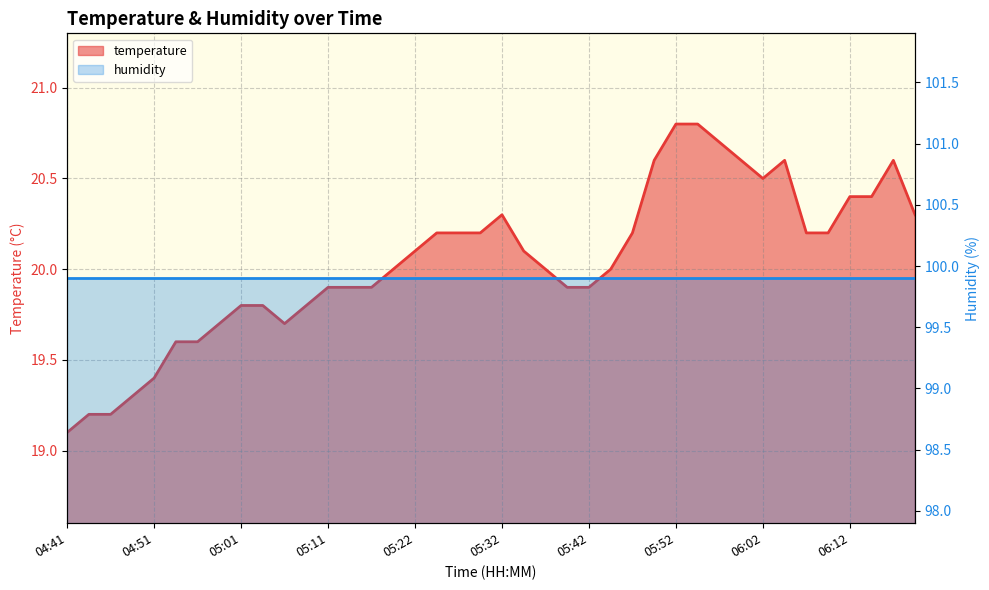

Reading left to right, what are all the values shown in this chart?

04:41=19.1	04:43=19.2	04:46=19.2	04:49=19.3	04:51=19.4	04:54=19.6	04:56=19.6	04:59=19.7	05:01=19.8	05:04=19.8	05:06=19.7	05:09=19.8	05:11=19.9	05:14=19.9	05:16=19.9	05:19=20.0	05:22=20.1	05:24=20.2	05:27=20.2	05:30=20.2	05:32=20.3	05:35=20.1	05:37=20.0	05:39=19.9	05:42=19.9	05:44=20.0	05:47=20.2	05:49=20.6	05:52=20.8	05:54=20.8	05:57=20.7	05:59=20.6	06:02=20.5	06:04=20.6	06:07=20.2	06:09=20.2	06:12=20.4	06:15=20.4	06:17=20.6	06:20=20.3